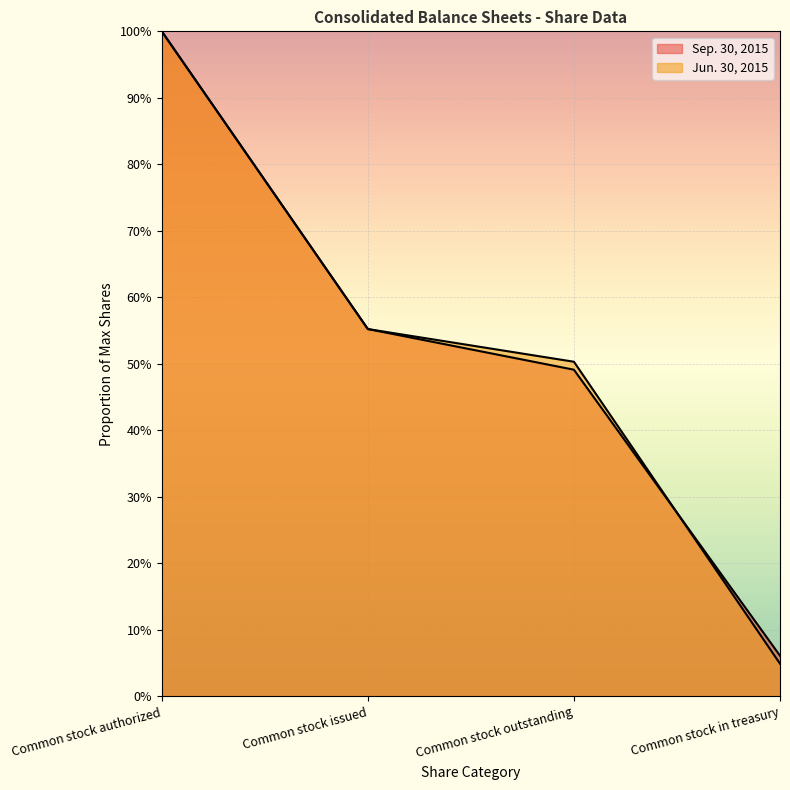

What are all the series names shown in the legend?

Sep. 30, 2015, Jun. 30, 2015